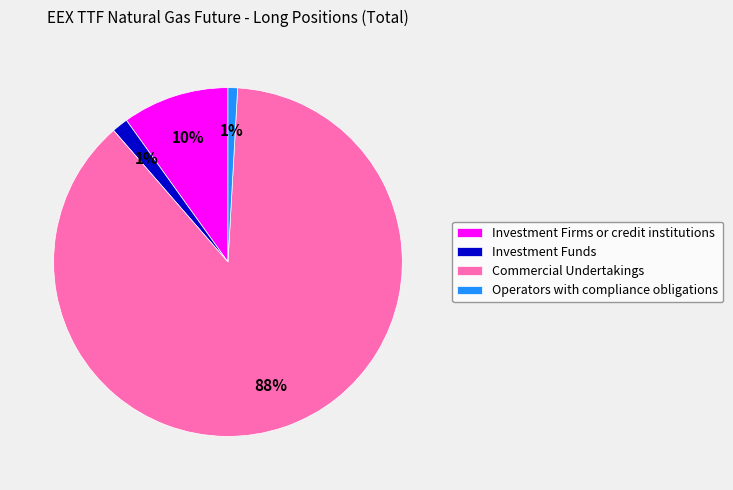

Is the sum of Investment Funds and Operators with compliance obligations greater than half?

No